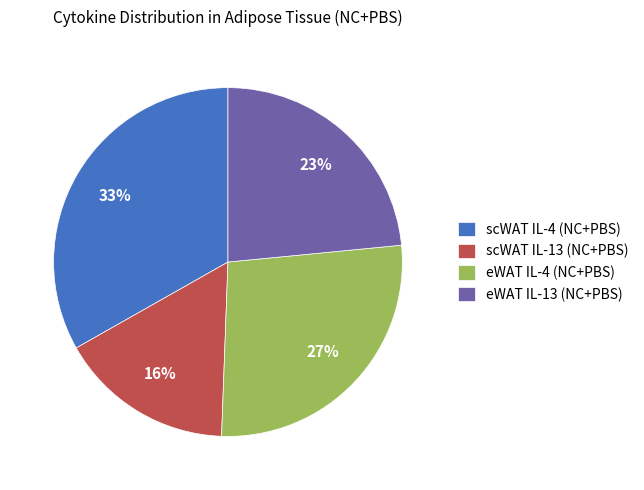

The eWAT IL-13 (NC+PBS) slice represents 23% of the pie. True or false?

True